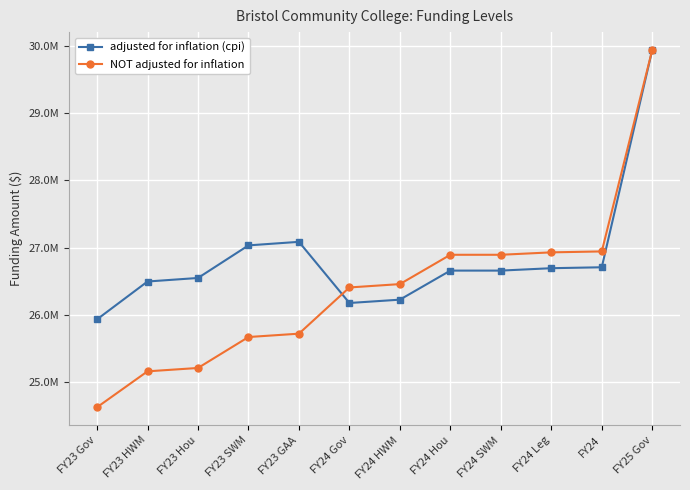

What is the maximum value for NOT adjusted for inflation?

29942660